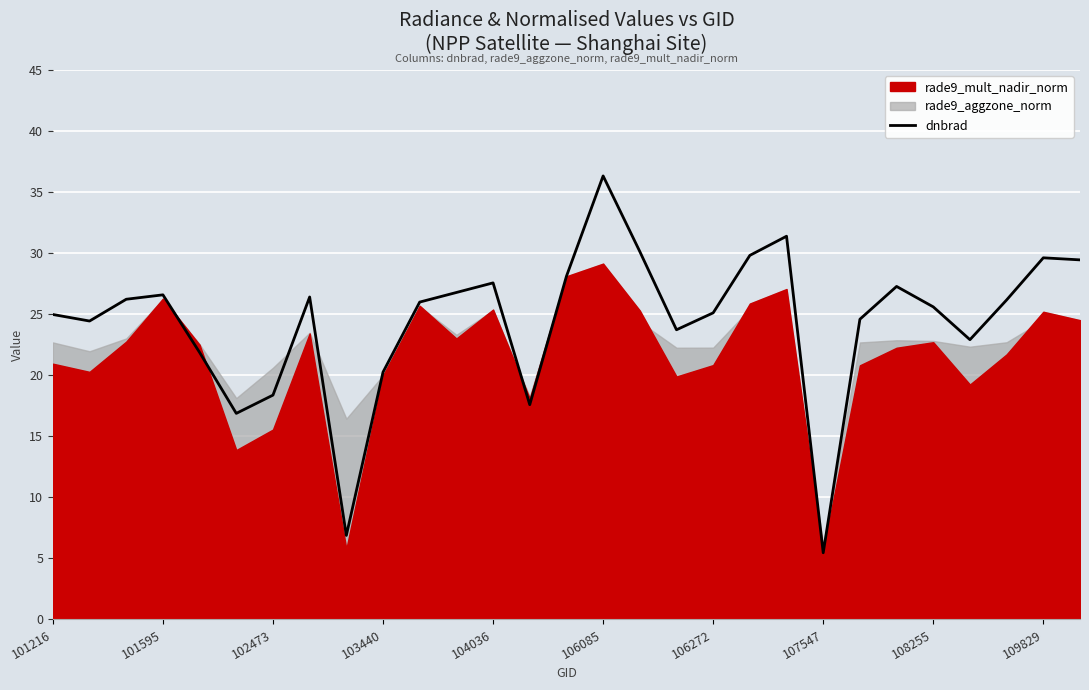

Reading right to left, list all the values displayed in this chart.

29.4	29.6	26.2	22.9	25.6	27.3	24.6	5.5	31.4	29.8	25.1	23.7	30.1	36.3	28.1	17.6	27.6	26.8	26.0	20.3	6.9	26.4	18.4	16.9	21.9	26.6	26.2	24.4	25.0